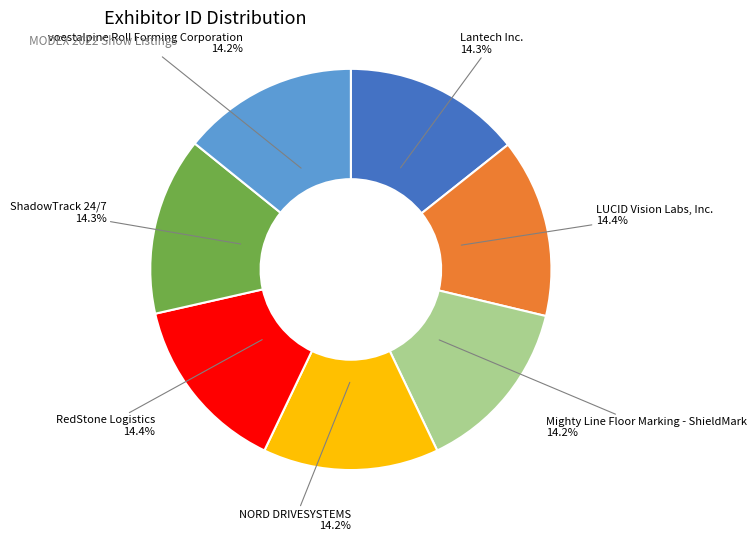

What is the total percentage of voestalpine Roll Forming Corporation and LUCID Vision Labs, Inc.?

28.6%